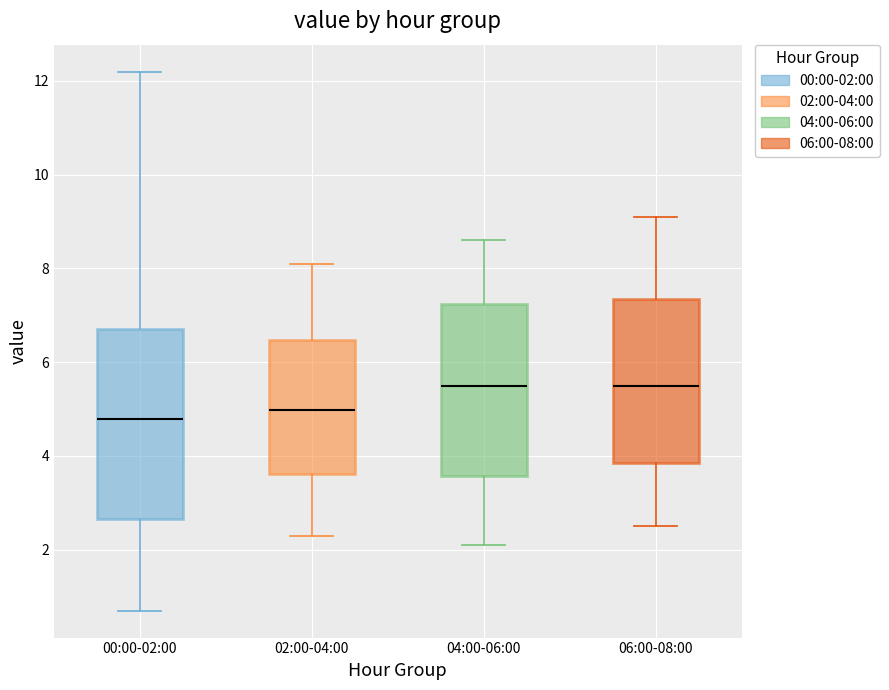

Reading left to right, read every box against the y-axis: the position of its median line, the range the box covers, and the ends of its whiskers. The values are not printed on the chart, so give them approximately, as read against the axis.

00:00-02:00: median 4.8, box 2.6 to 6.8, whiskers 0.8 to 12.2
02:00-04:00: median 5.0, box 3.6 to 6.4, whiskers 2.4 to 8.2
04:00-06:00: median 5.6, box 3.6 to 7.2, whiskers 2.2 to 8.6
06:00-08:00: median 5.6, box 3.8 to 7.4, whiskers 2.6 to 9.2